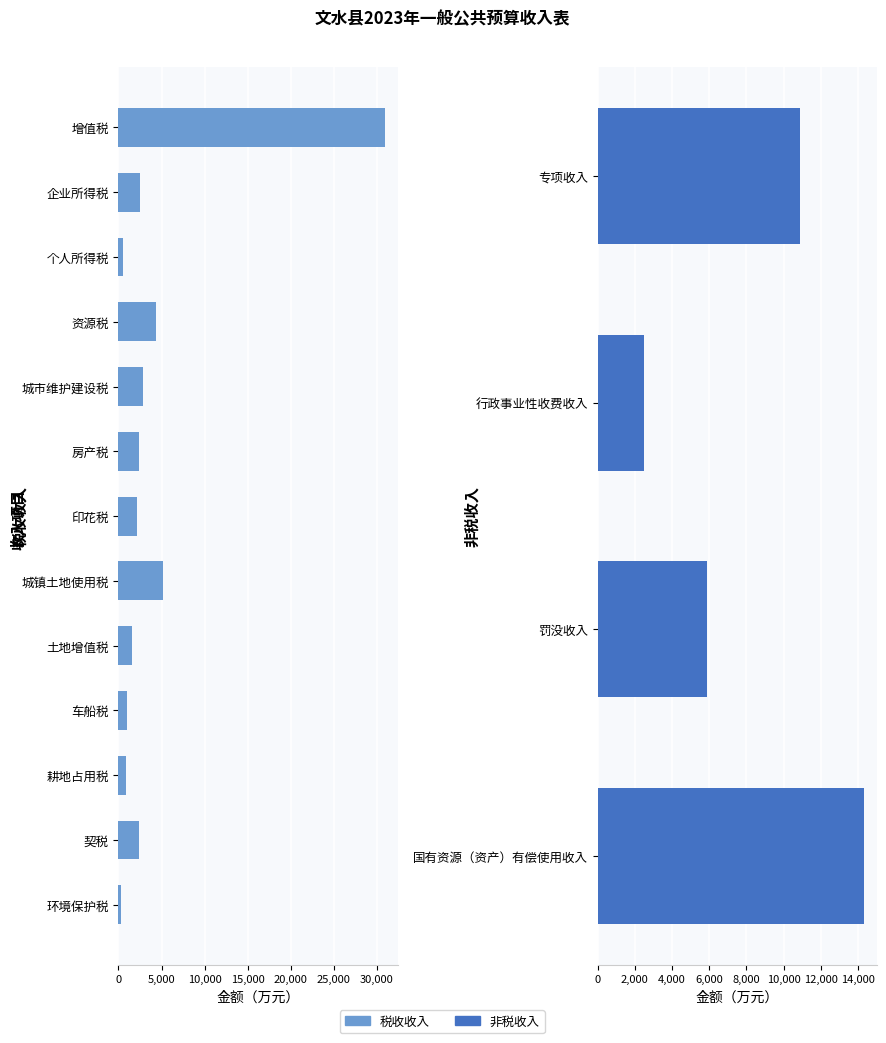

The chart shows a value of 1588 at 土地增值税. True or false?

True